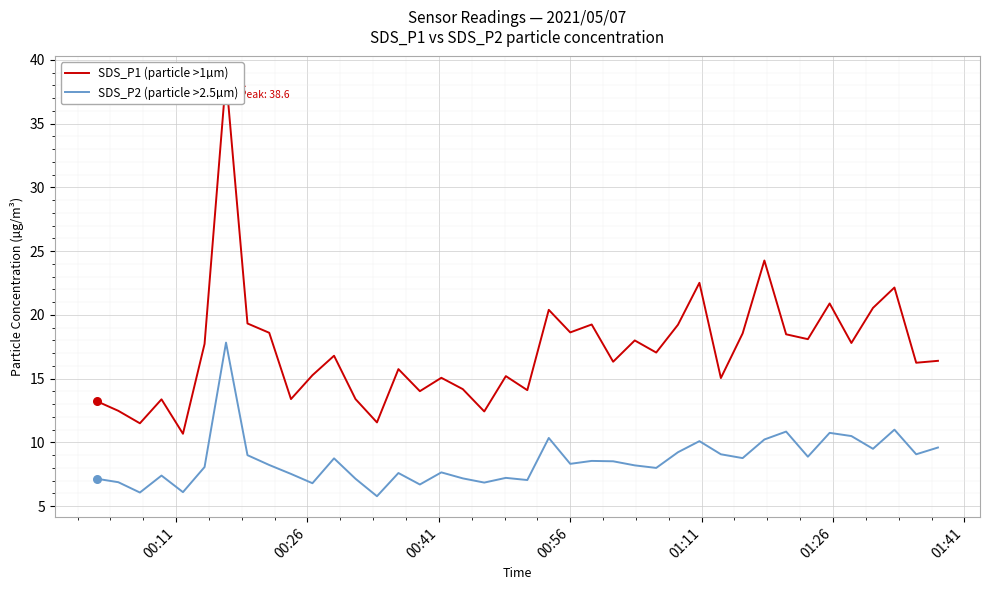

Which series has the largest total across all categories?

SDS_P1 (particle >1µm)